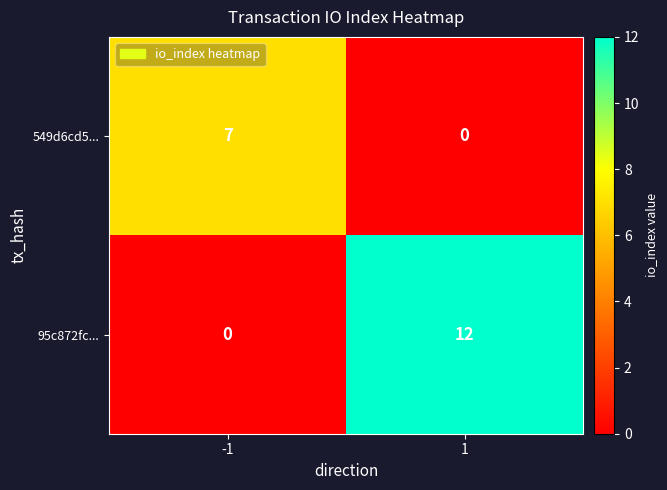

Which series has the widest spread of values?

95c872fc...